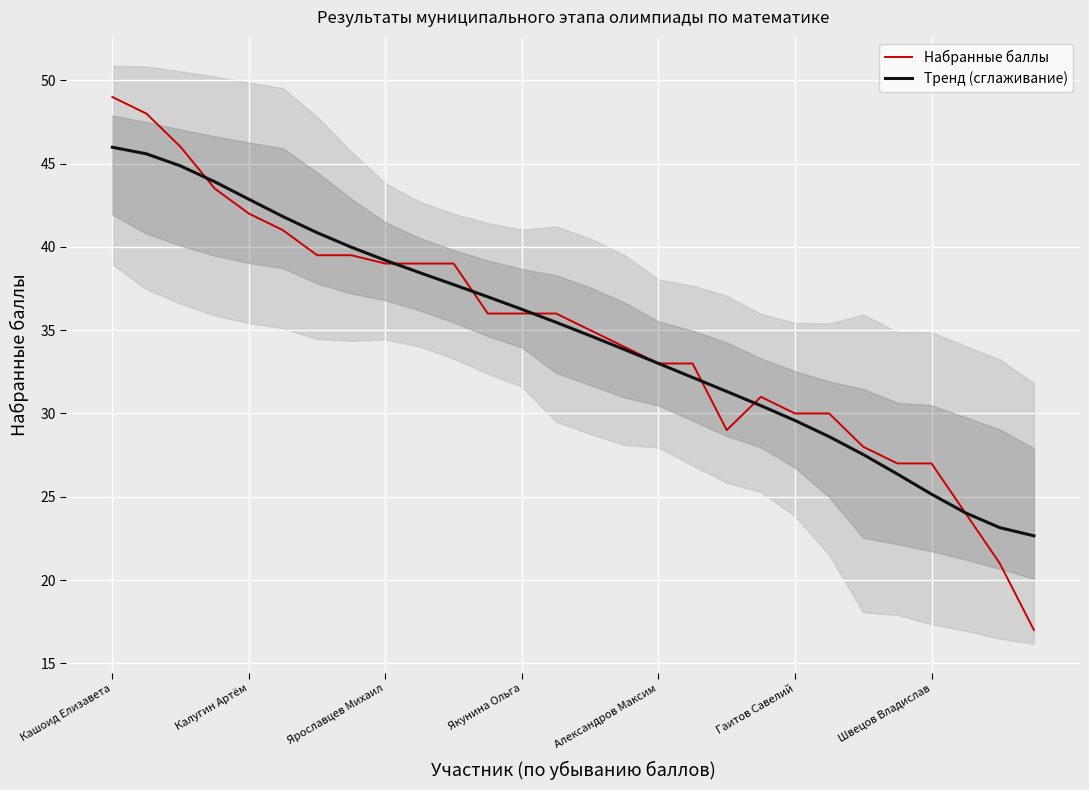

What is the minimum value for Набранные баллы?

17.0